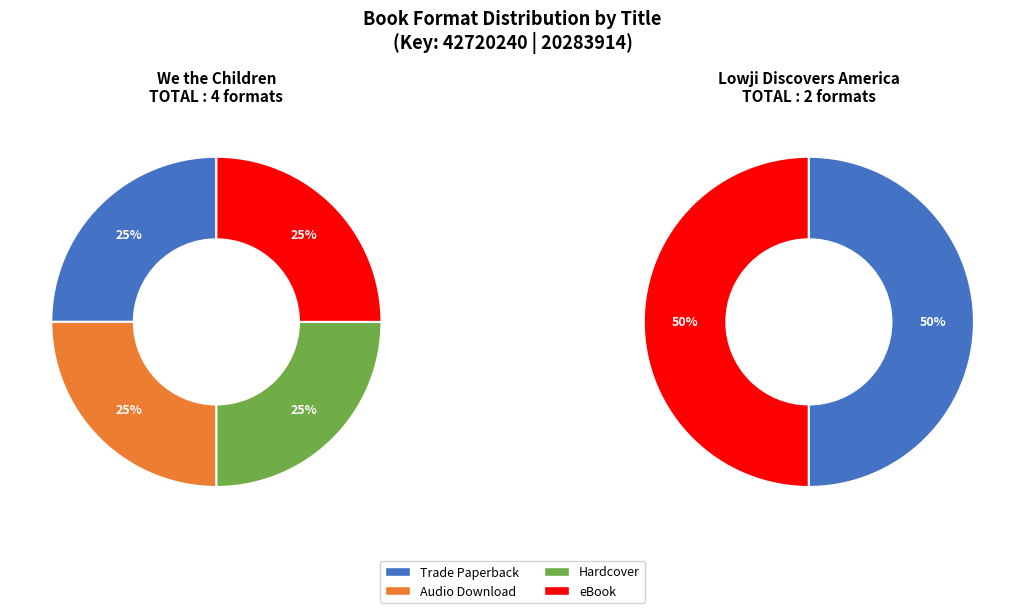

Count the number of slices in the pie.

2